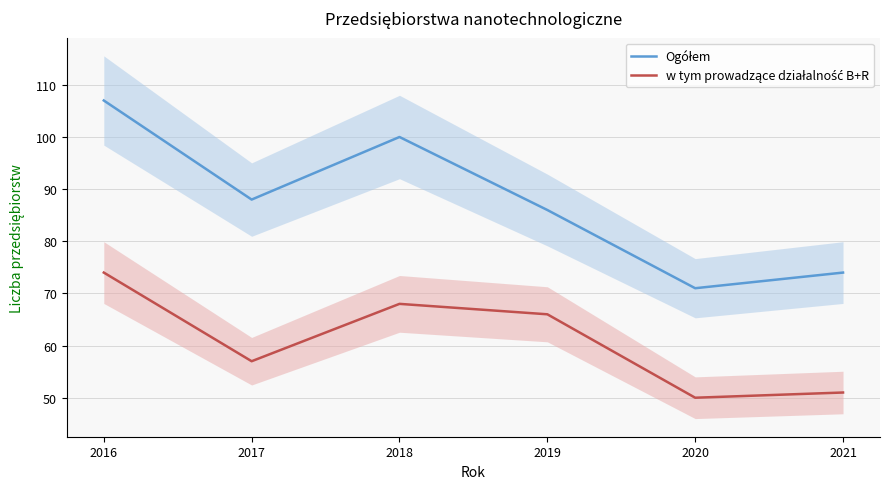

Which category has the lowest value across all series?

2020